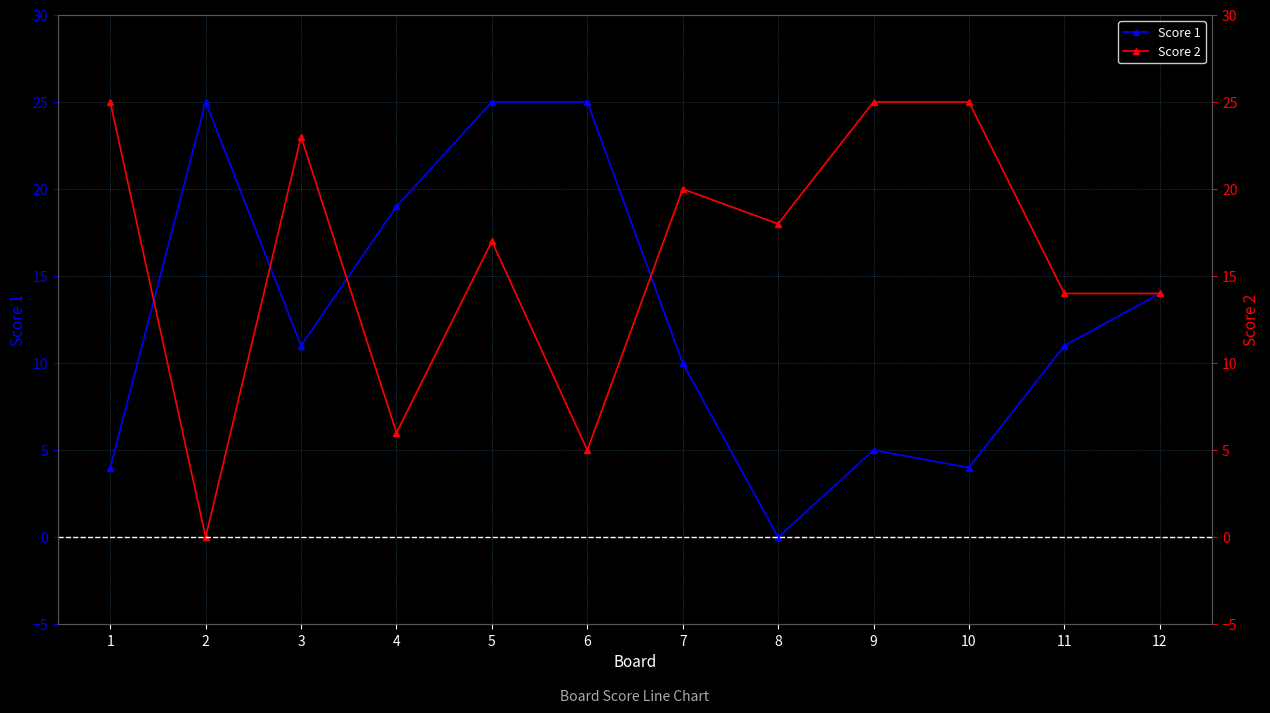

Reading right to left, list all the values displayed in this chart.

Score 1: 14	11	4	5	0	10	25	25	19	11	25	4
Score 2: 14	14	25	25	18	20	5	17	6	23	0	25